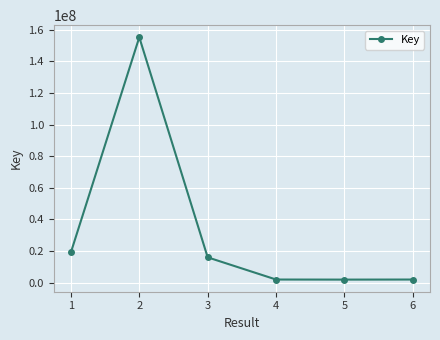

What is the value of the 3rd point from the left?

15977463